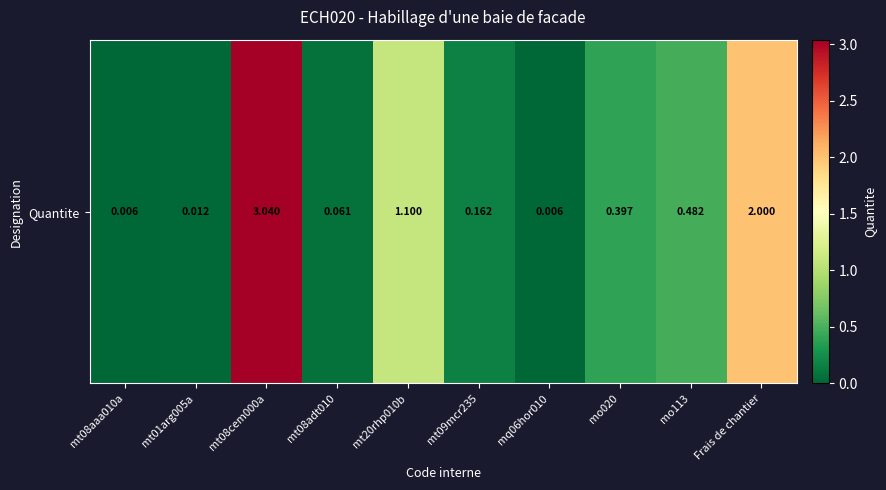

What is the sum of the values at Frais de chantier and mo020?

2.4